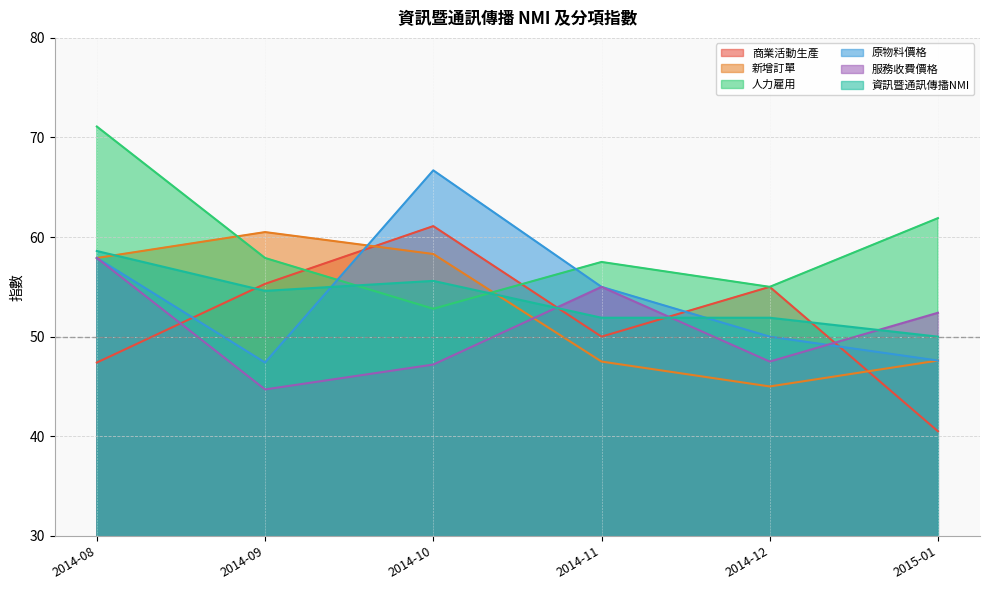

Reading left to right, list all the values displayed in this chart.

商業活動生產: 47.4	55.3	61.1	50.0	55.0	40.5
新增訂單: 57.9	60.5	58.3	47.5	45.0	47.6
人力雇用: 71.1	57.9	52.8	57.5	55.0	61.9
原物料價格: 57.9	47.4	66.7	55.0	50.0	47.6
服務收費價格: 57.9	44.7	47.2	55.0	47.5	52.4
資訊暨通訊傳播NMI: 58.6	54.6	55.6	51.9	51.9	50.0